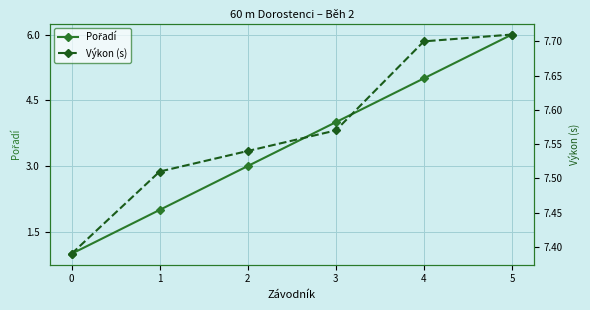

Which series has the widest spread of values?

Pořadí